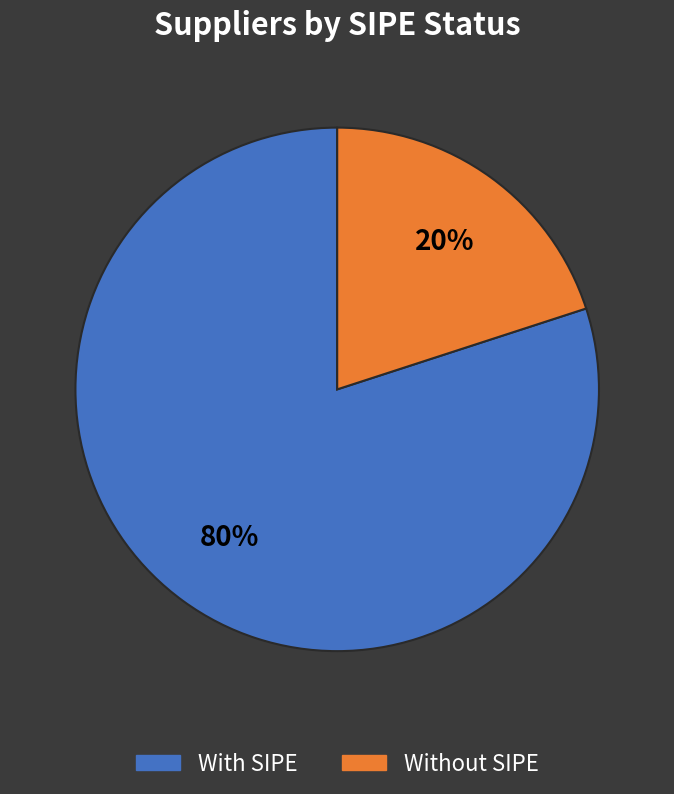

What percentage is the Without SIPE slice, to the nearest percent?

20%